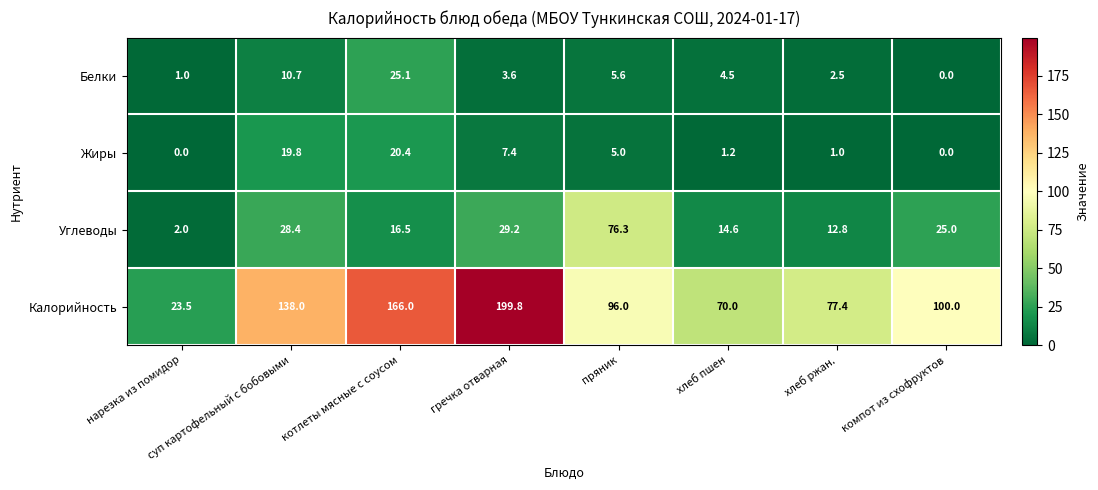

What is the spread (max minus min) of values at котлеты мясные с соусом?

149.5